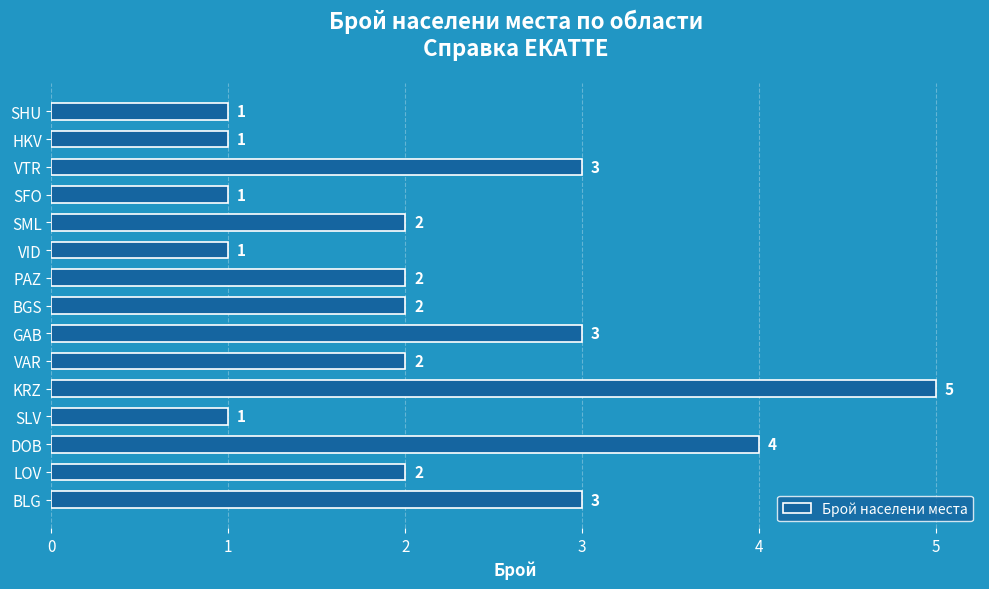

Between PAZ and VTR, which is larger?

VTR